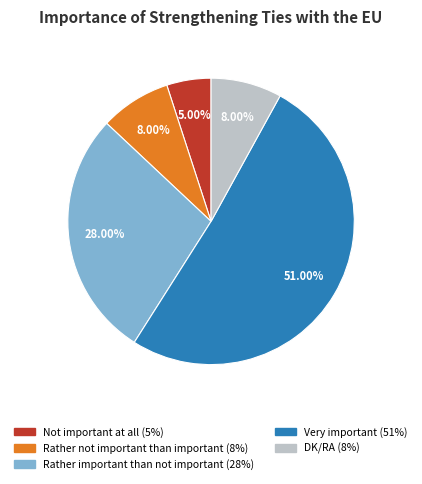

To the nearest percent, what portion does Not important at all represent?

5%